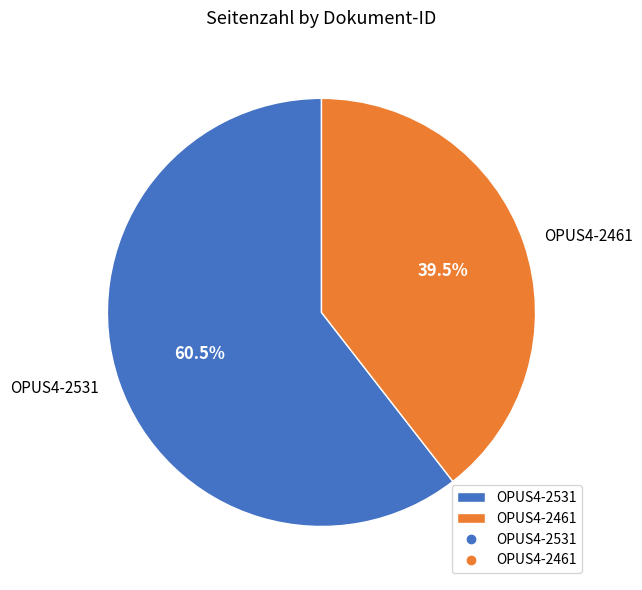

Rank the categories by value from highest to lowest.

OPUS4-2531, OPUS4-2461